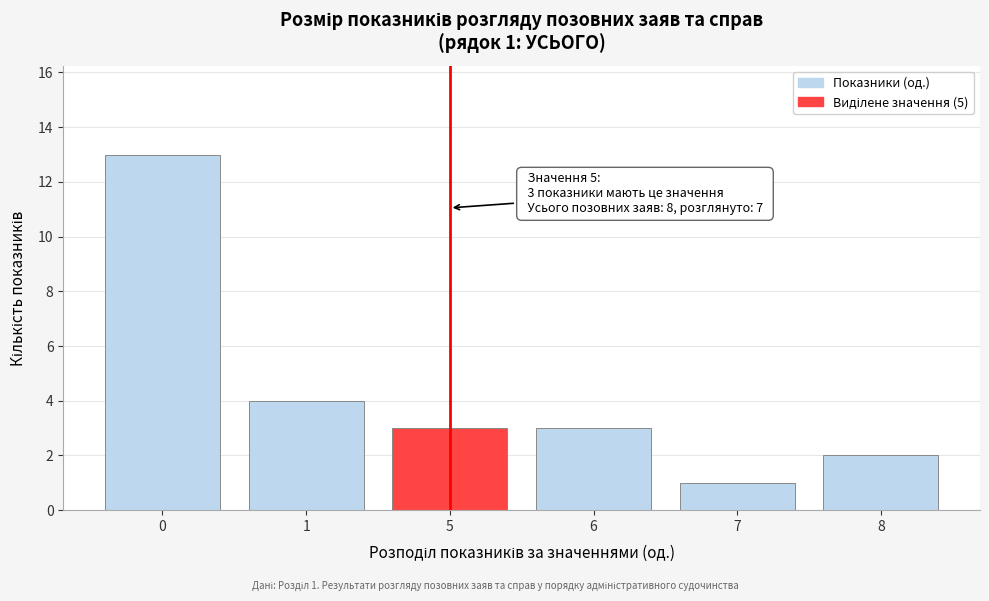

Reading right to left, extract all data points from this chart.

2	1	3	3	4	13